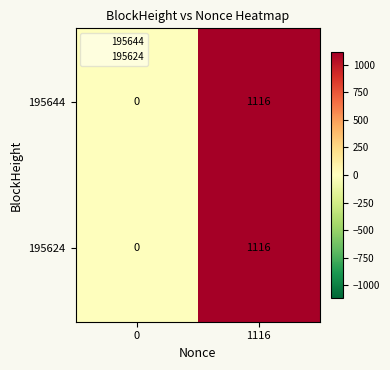

Is the value of 195624 at 1116 greater than the value of 195644 at 0?

Yes